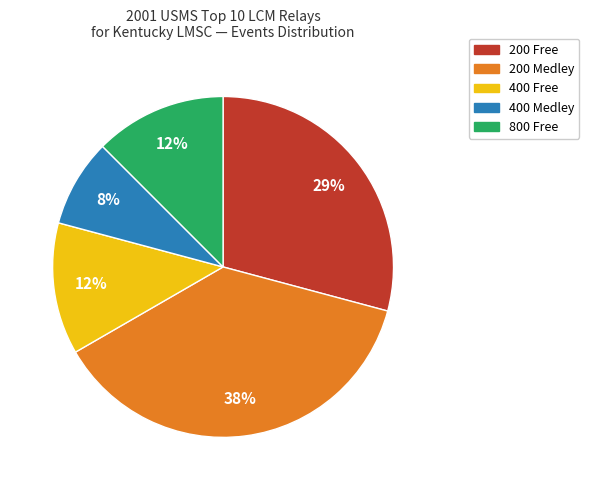

How many segments does this pie chart have?

5